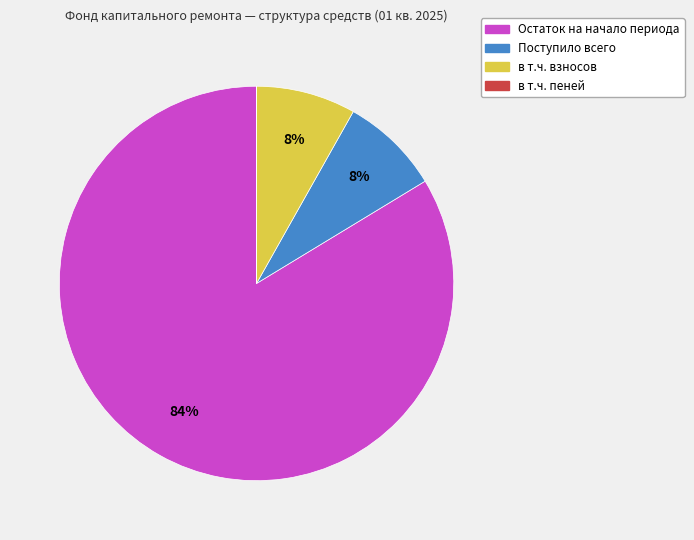

Is Остаток на начало периода the majority of the pie?

Yes